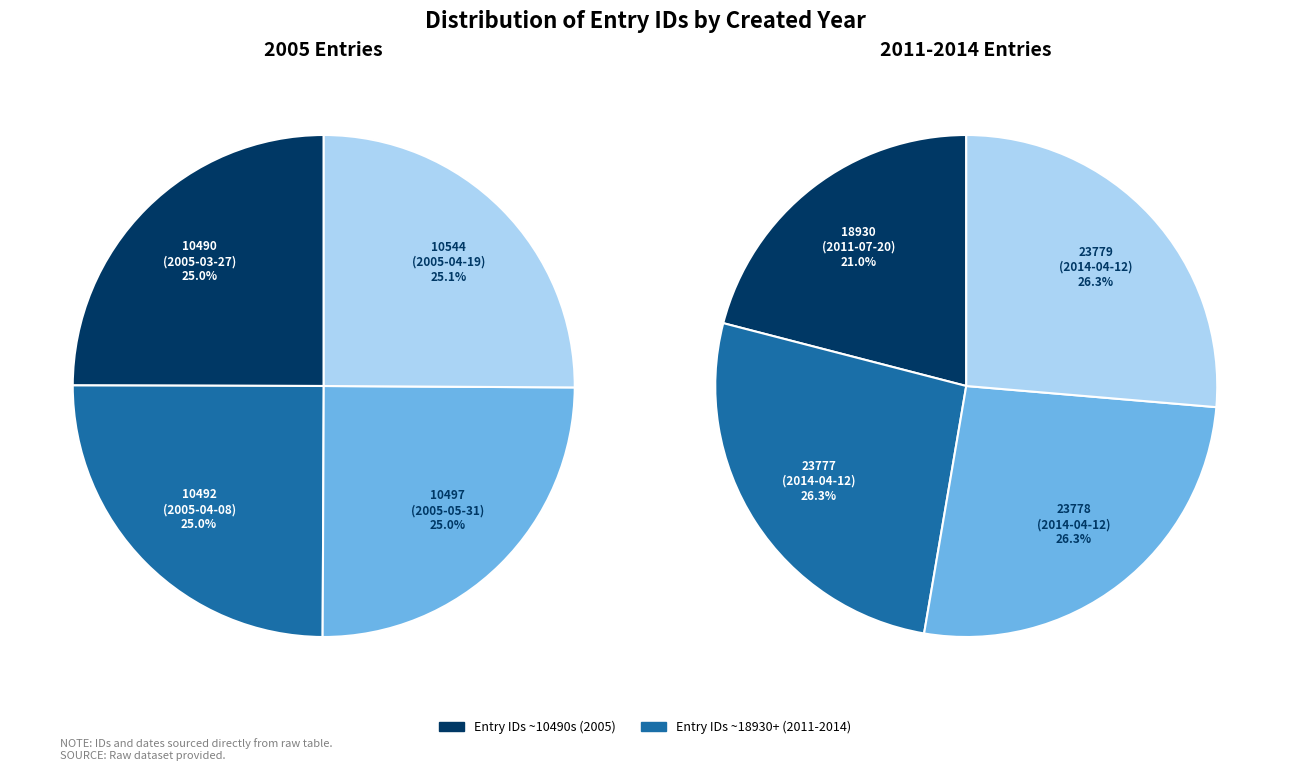

To the nearest percent, what percentage of the pie is 3?

25%